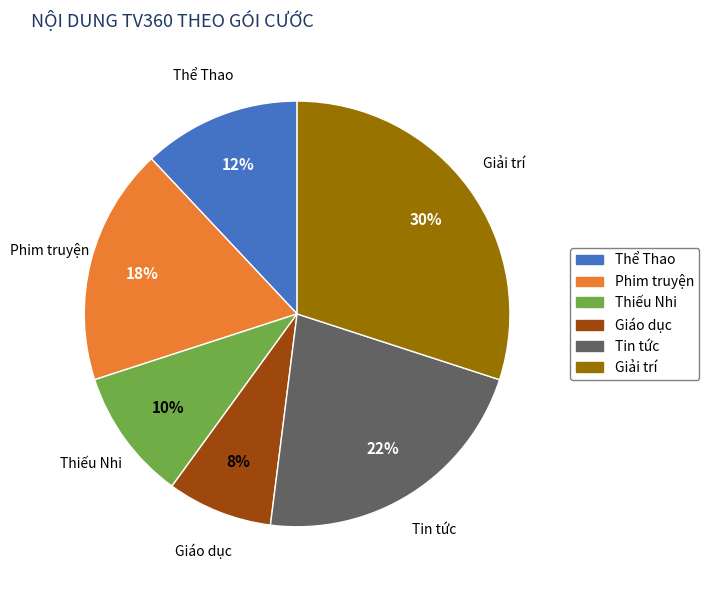

How many segments does this pie chart have?

6